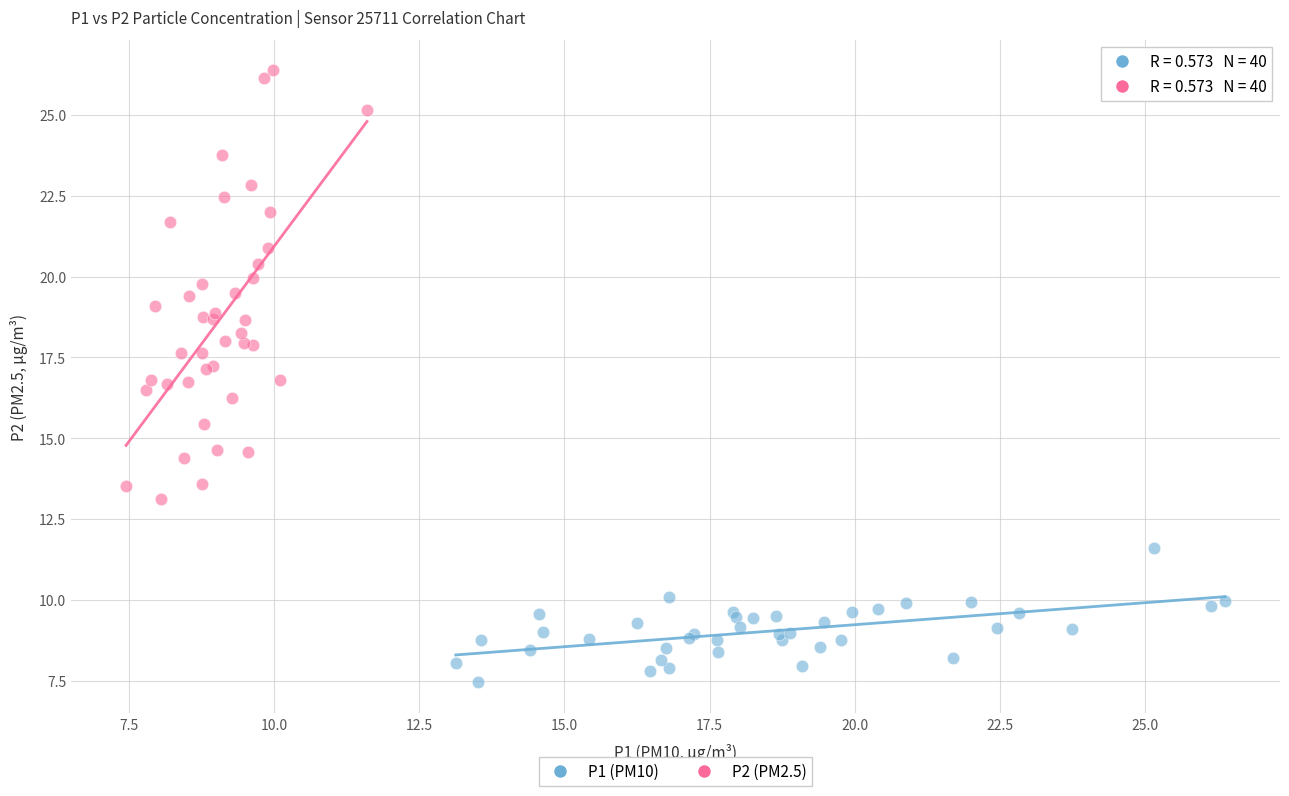

Which series contains the highest Y value?

P2 (PM2.5)